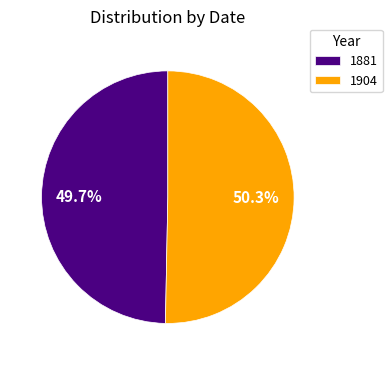

Rank the categories by value from highest to lowest.

1904, 1881